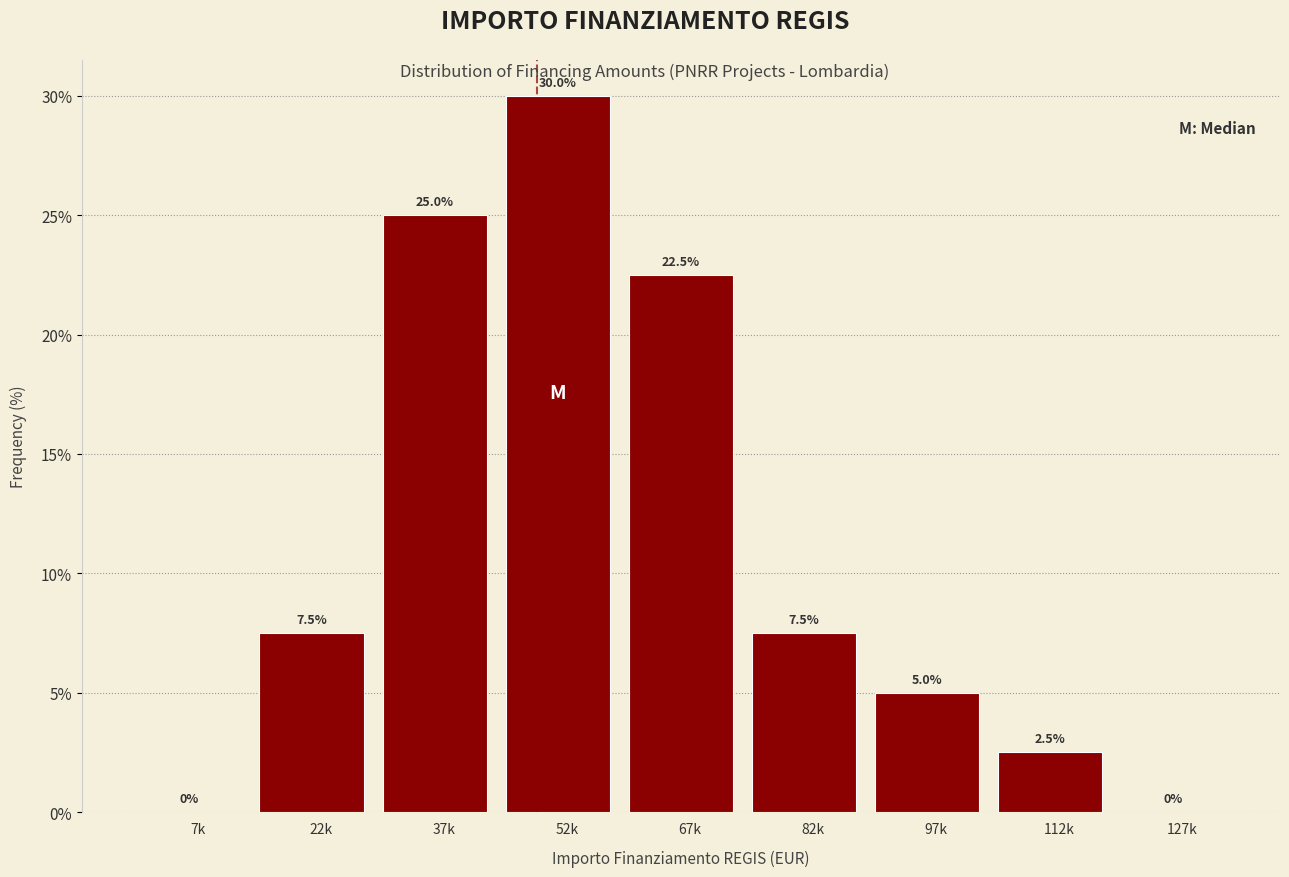

Reading right to left, what are all the values shown in this chart?

127k=0.0	112k=2.5	97k=5.0	82k=7.5	67k=22.5	52k=30.0	37k=25.0	22k=7.5	7k=0.0